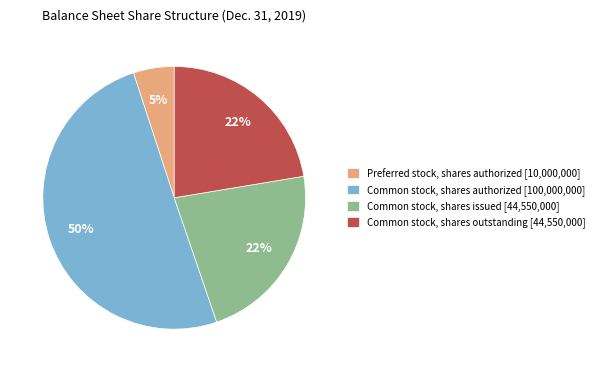

To the nearest percent, what percentage of the pie is Common stock, shares outstanding?

22%